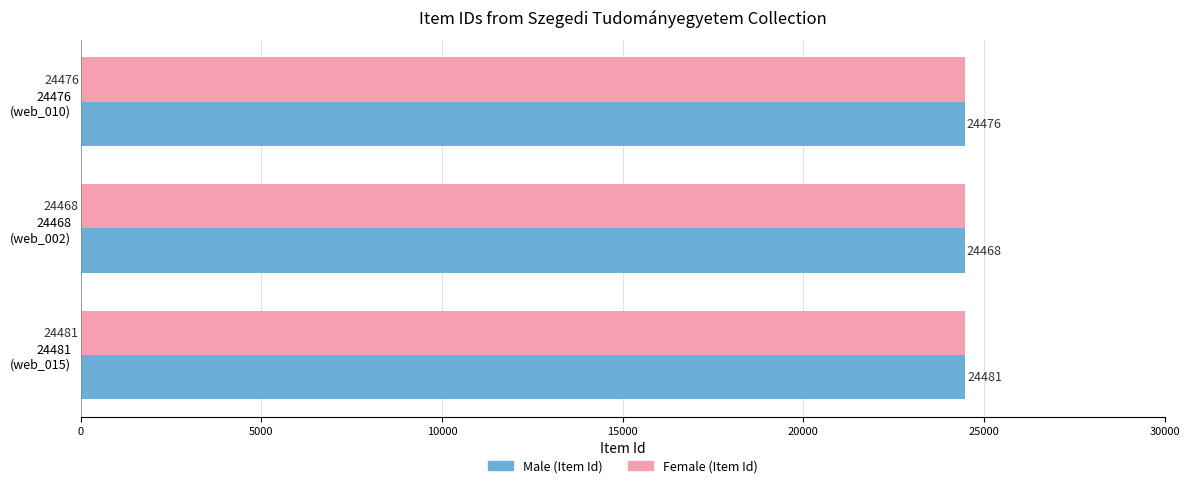

List the labels in order of Male (Item Id) value, largest first.

24481
(web_015), 24476
(web_010), 24468
(web_002)